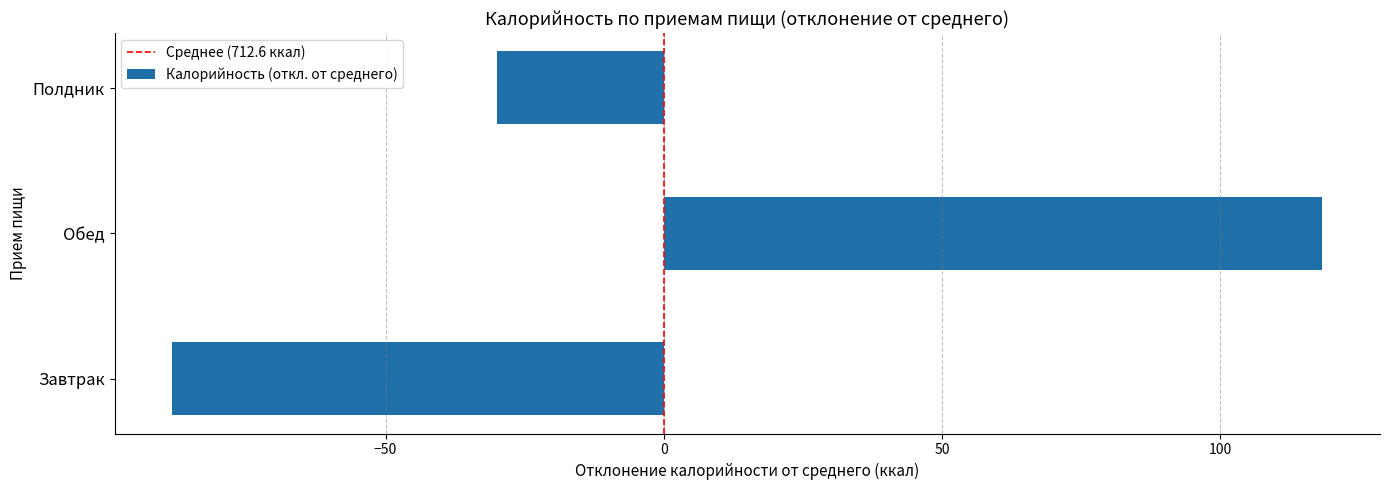

True or false: the data shows 78.8 at Обед.

False